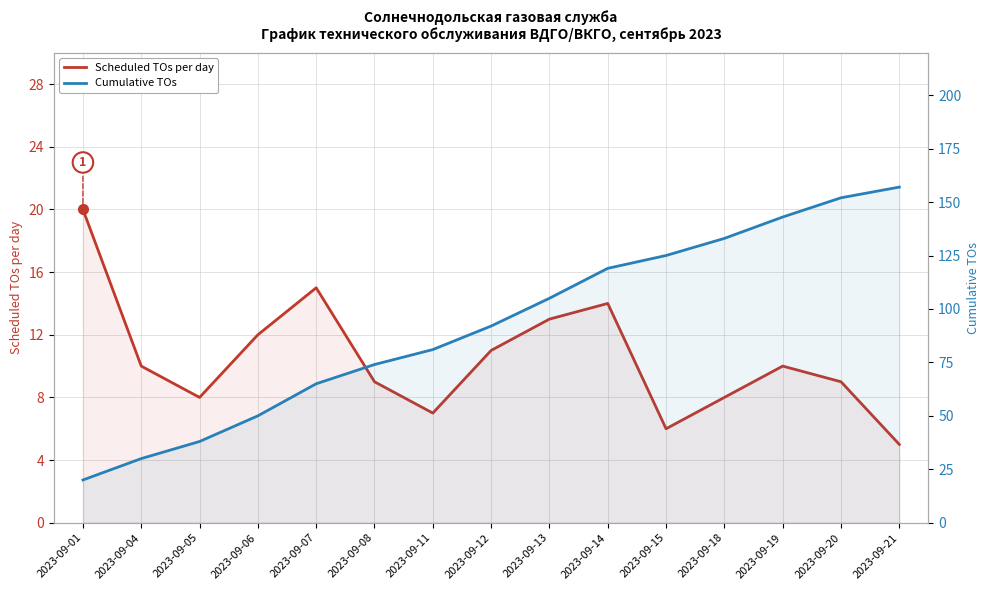

The value of Cumulative TOs at 2023-09-04 is 30. True or false?

True